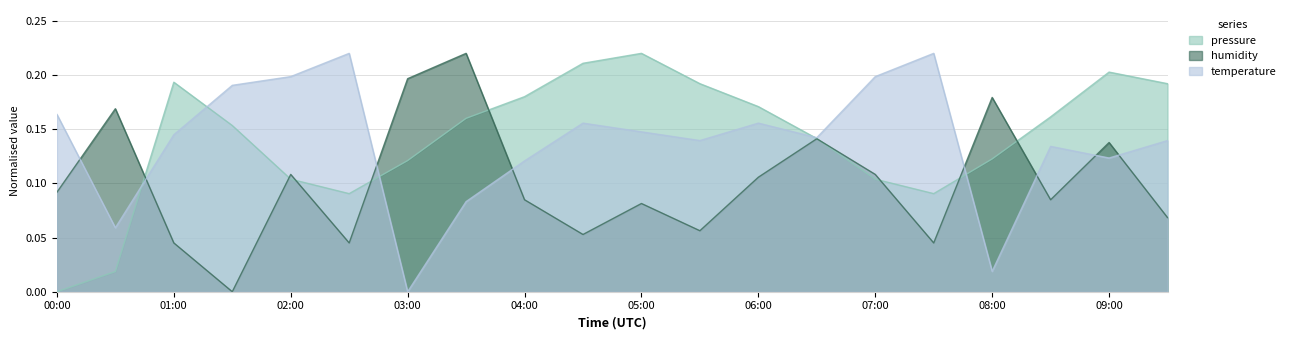

At how many categories does at least one series exceed 0?

20